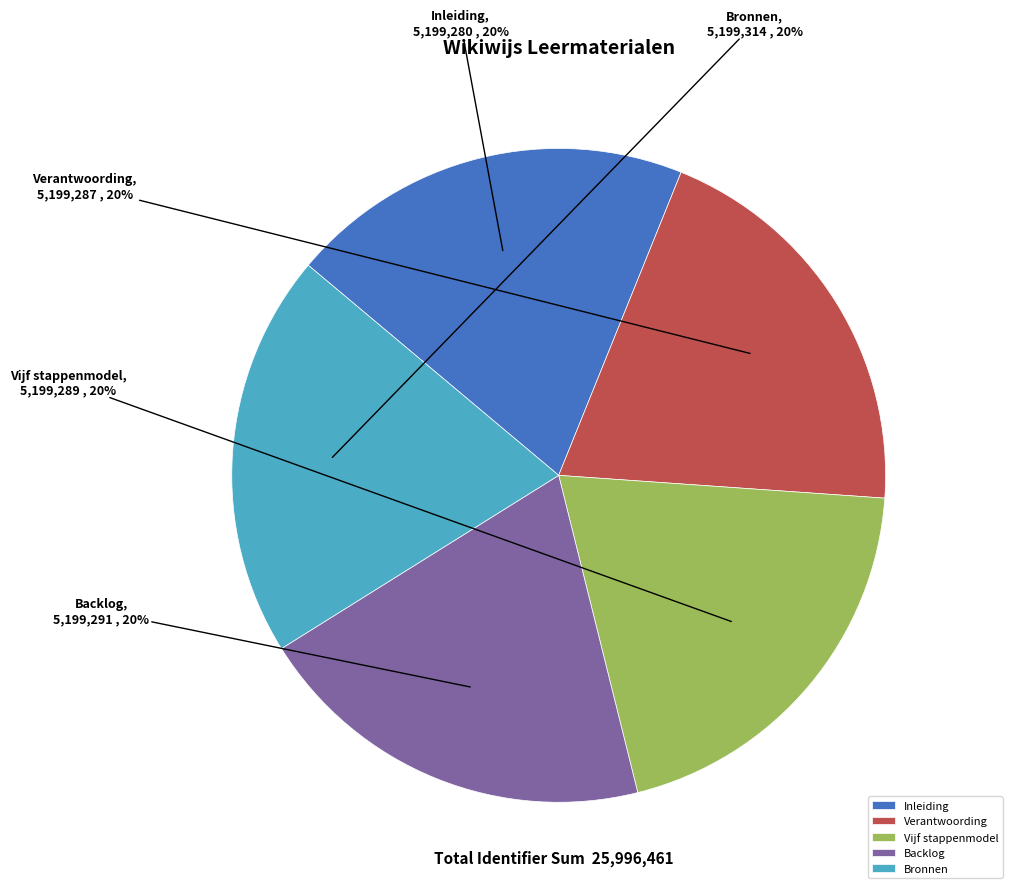

Count the number of slices in the pie.

5